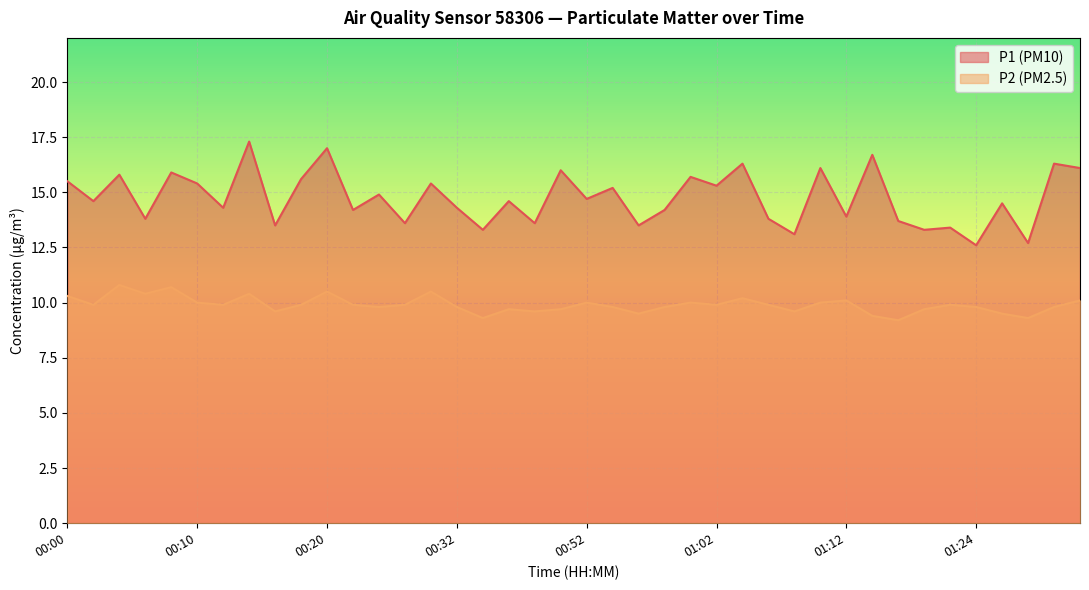

What value does the P2 series have at 01:16?

9.2